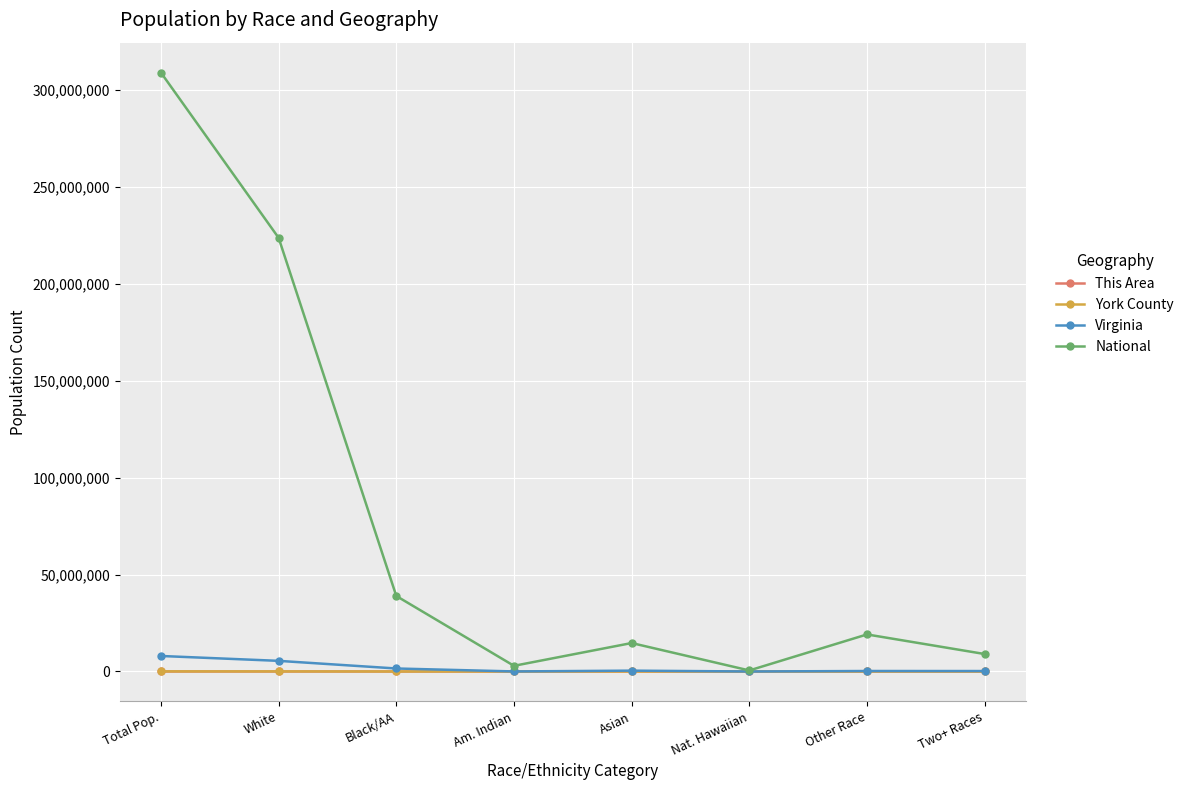

What is the approximate value of This Area at Two+ Races?

143